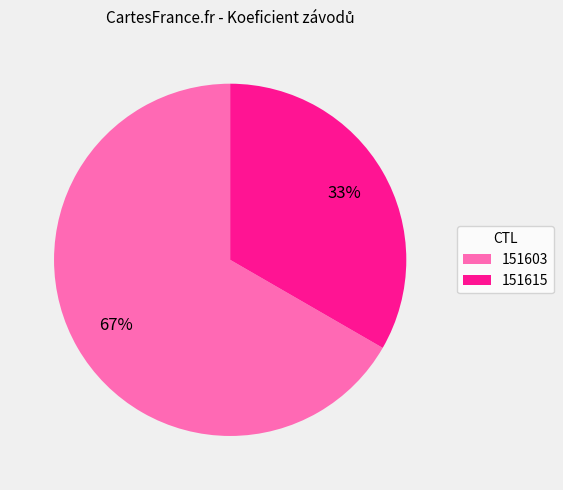

Which has a higher value, 151603 or 151615?

151603